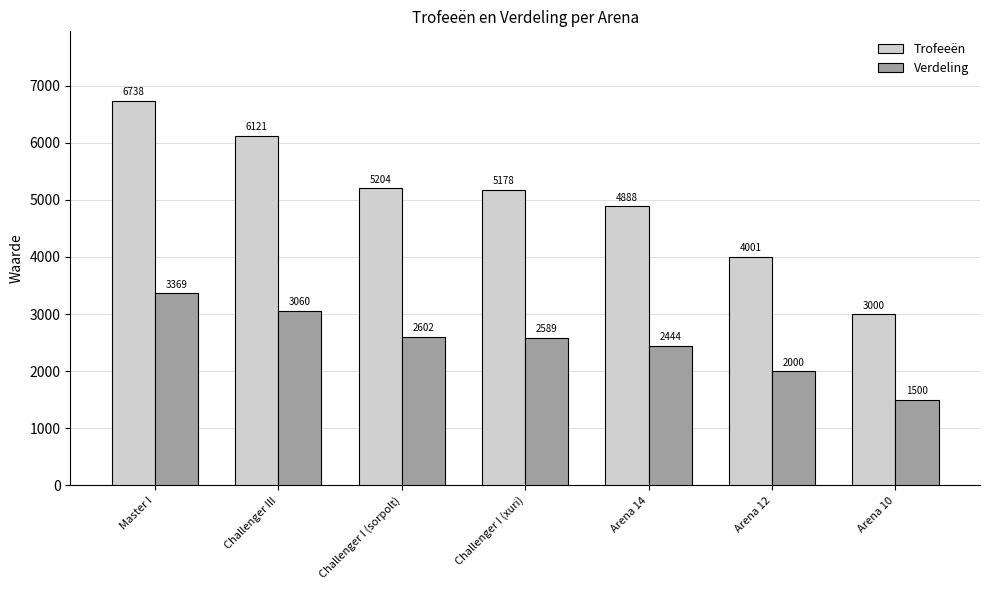

What is the label of the 5th bar from the left?

Arena 14